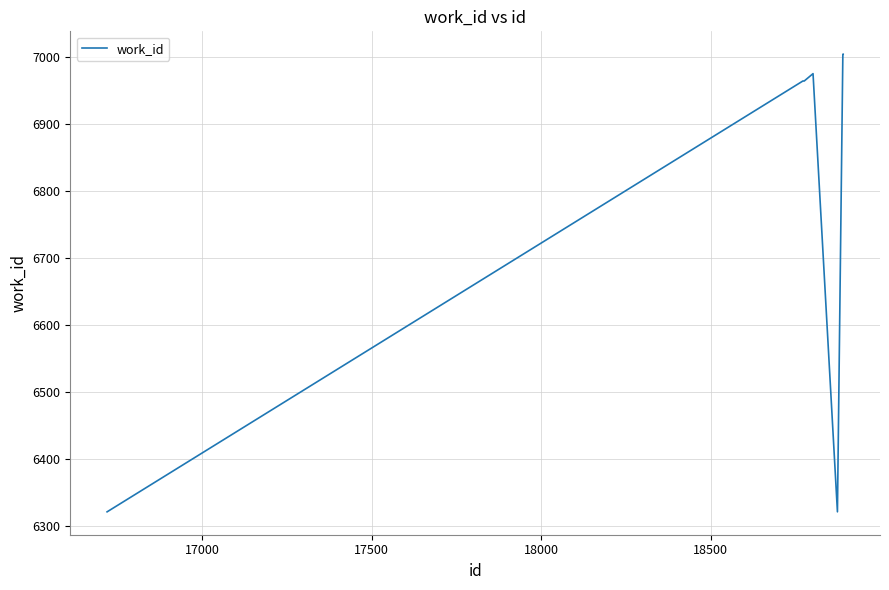

Reading right to left, list all the values displayed in this chart.

7004	7004	6321	6975	6964	6964	6964	6964	6964	6321